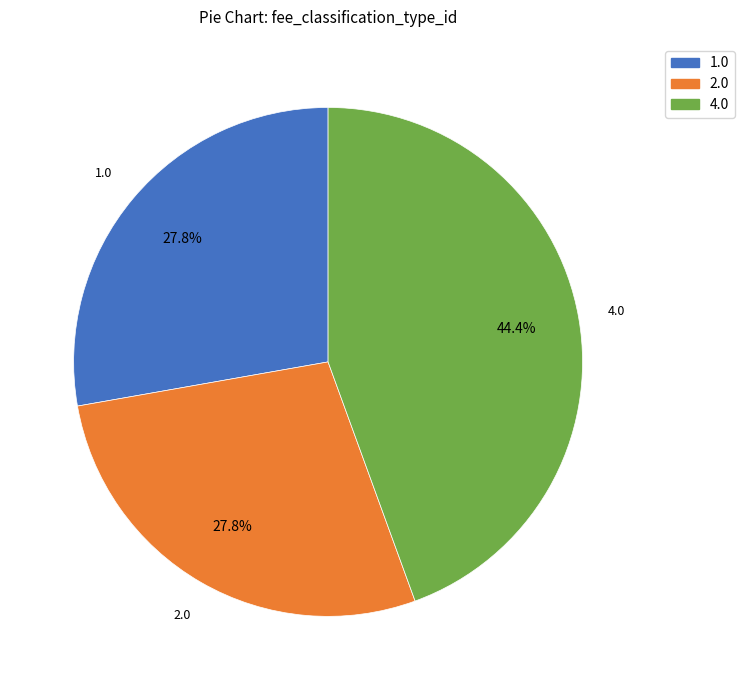

Between 4.0 and 2.0, which is larger?

4.0